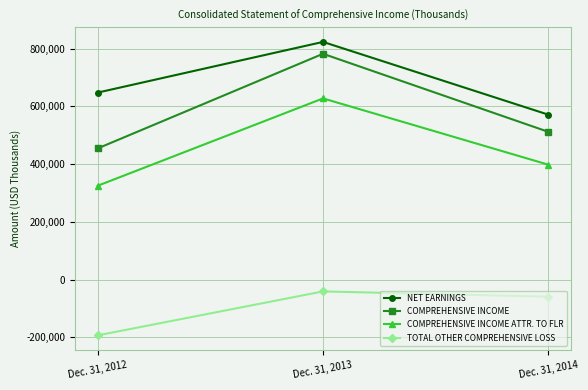

Reading left to right, list all the values displayed in this chart.

NET EARNINGS: Dec. 31, 2012=647543	Dec. 31, 2013=823026	Dec. 31, 2014=571067
COMPREHENSIVE INCOME: Dec. 31, 2012=454223	Dec. 31, 2013=781903	Dec. 31, 2014=511561
COMPREHENSIVE INCOME ATTR. TO FLR: Dec. 31, 2012=324898	Dec. 31, 2013=627360	Dec. 31, 2014=397772
TOTAL OTHER COMPREHENSIVE LOSS: Dec. 31, 2012=-193320	Dec. 31, 2013=-41123	Dec. 31, 2014=-59506